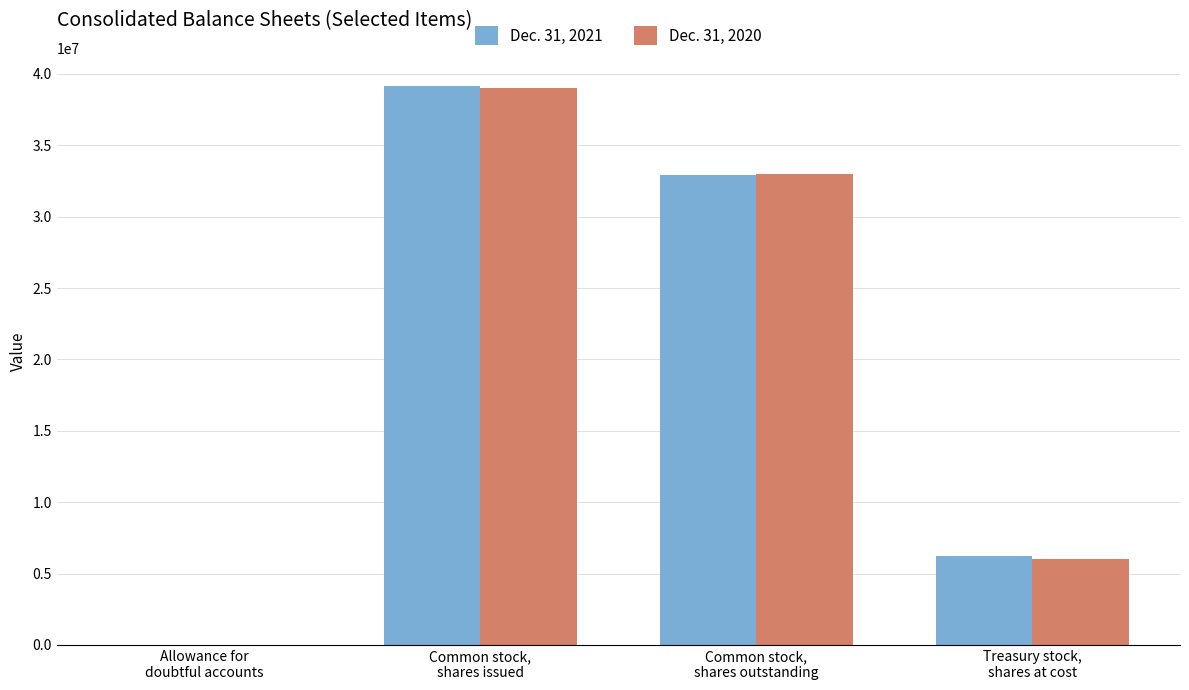

Count the number of categories in the chart.

4